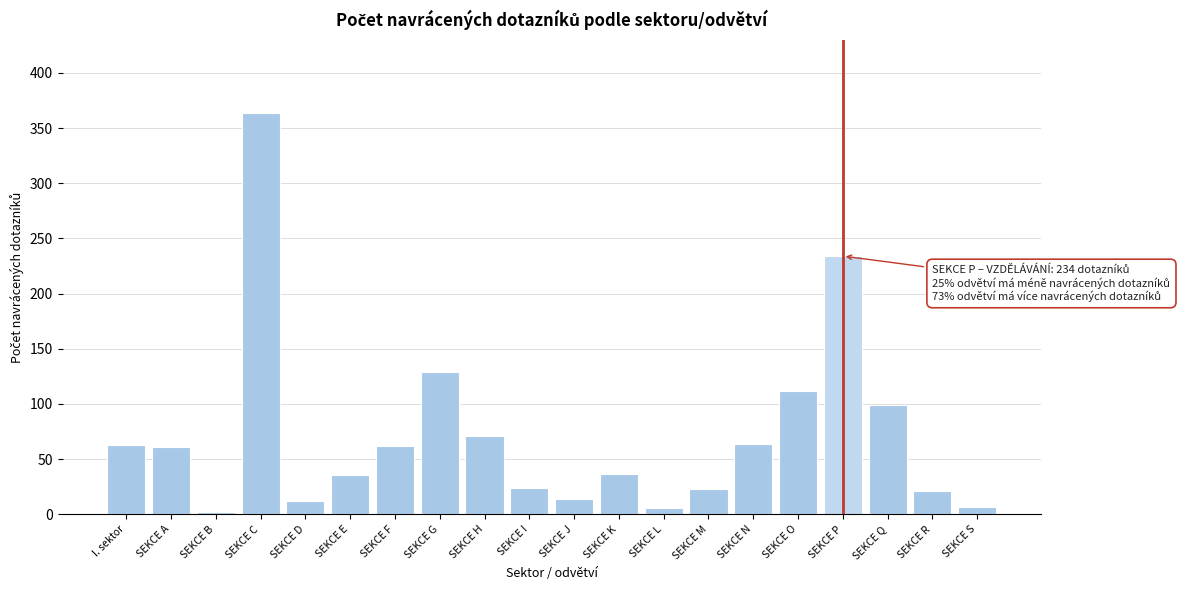

Read the value at SEKCE J.

14